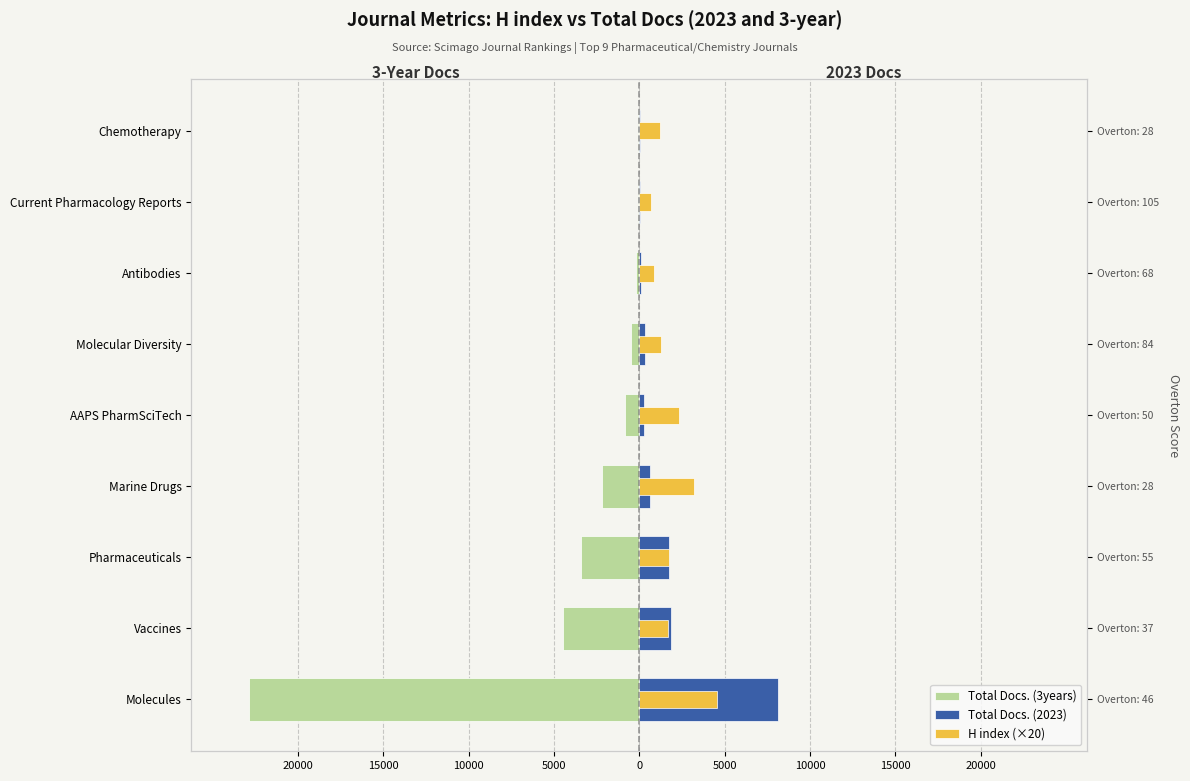

At Antibodies, list the series in order from smallest to largest.

Total Docs. (3years), Total Docs. (2023), H index (×20)